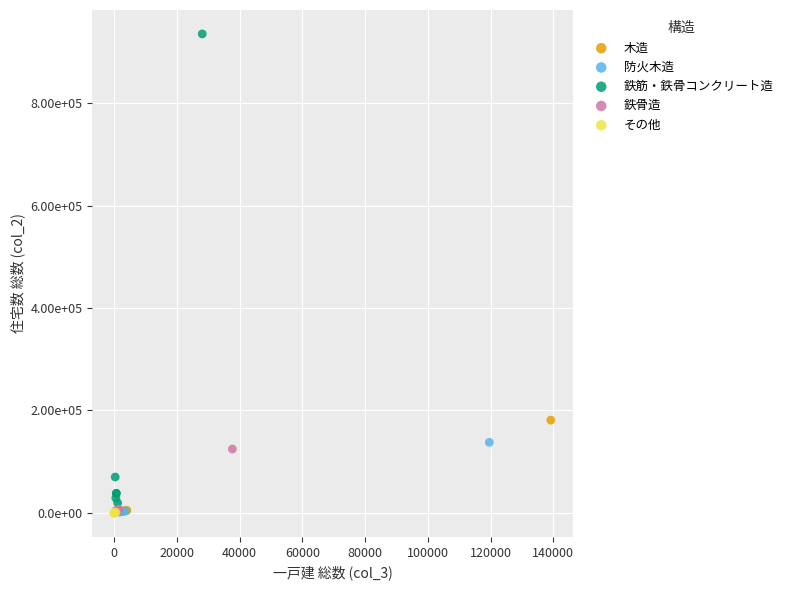

What are all the series names shown in the legend?

木造, 防火木造, 鉄筋・鉄骨コンクリート造, 鉄骨造, その他